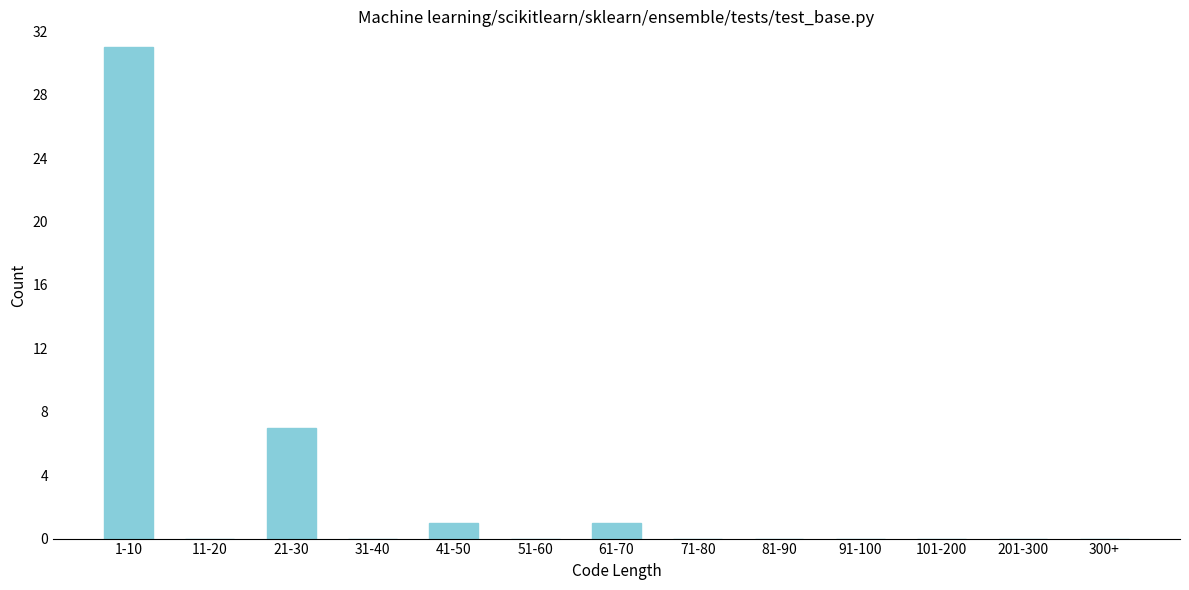

Reading left to right, list all the values displayed in this chart.

1-10=31	11-20=0	21-30=7	31-40=0	41-50=1	51-60=0	61-70=1	71-80=0	81-90=0	91-100=0	101-200=0	201-300=0	300+=0